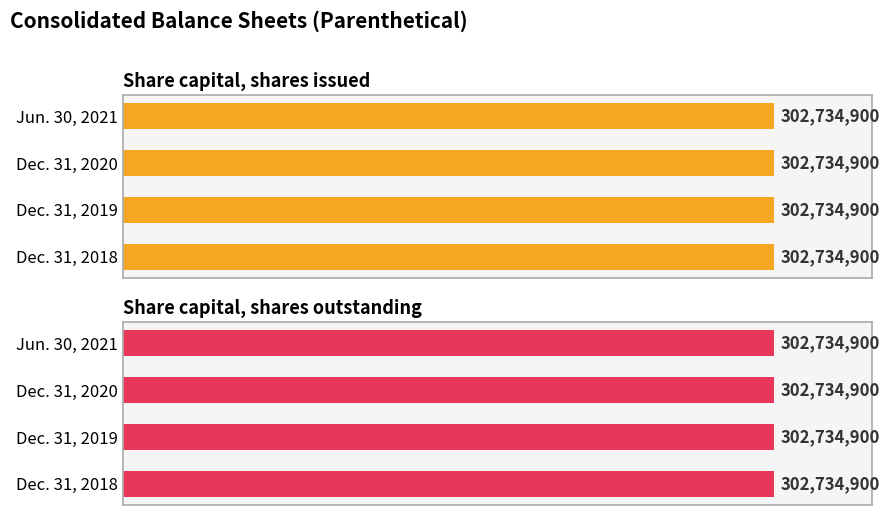

What is the maximum value for Share capital, shares outstanding?

302734900.0